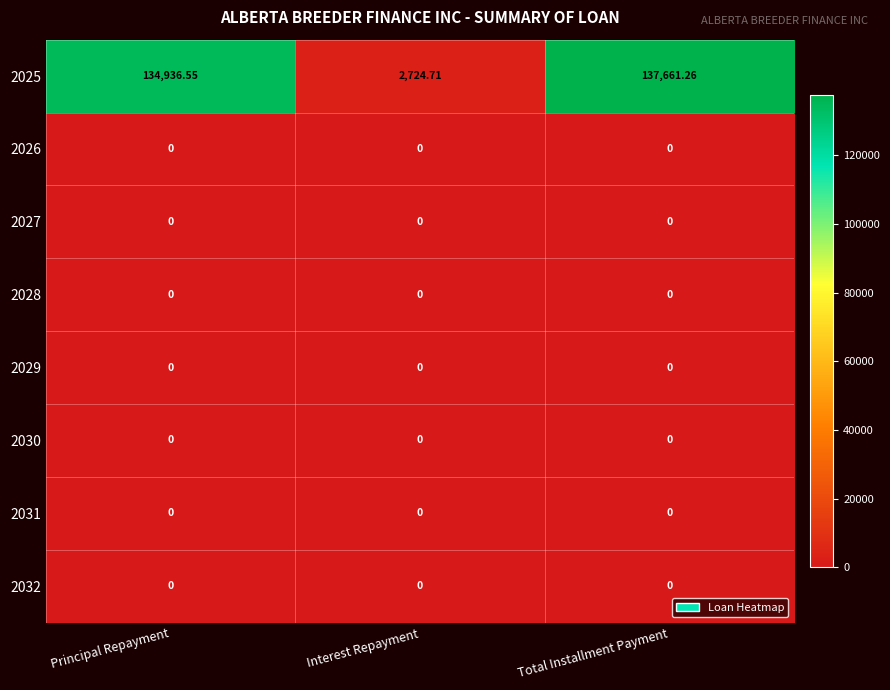

At which category does the chart reach its peak across all series?

Total Installment Payment